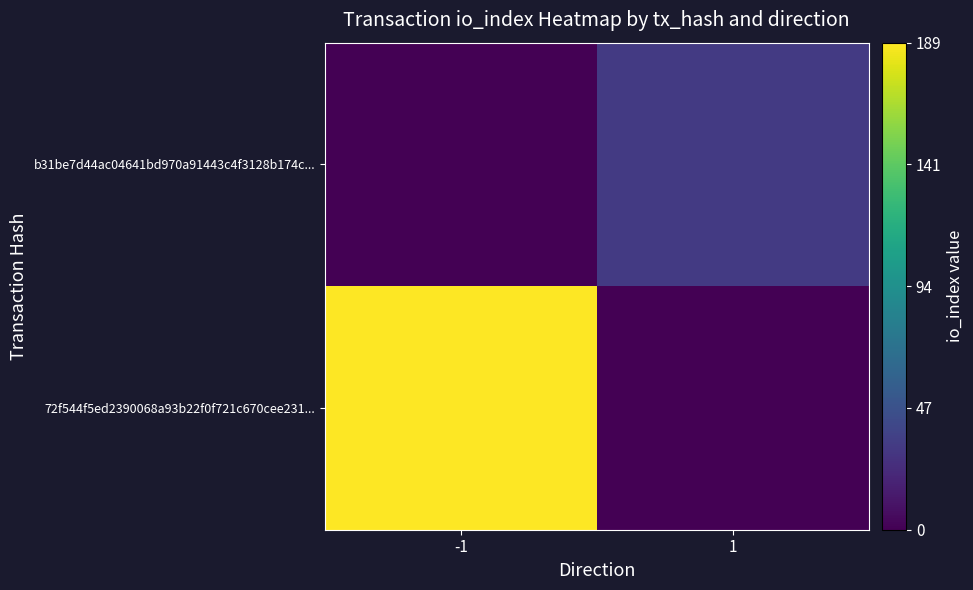

List the series in order of their overall mean, lowest first.

b31be7d44ac04641bd970a91443c4f3128b174c..., 72f544f5ed2390068a93b22f0f721c670cee231...